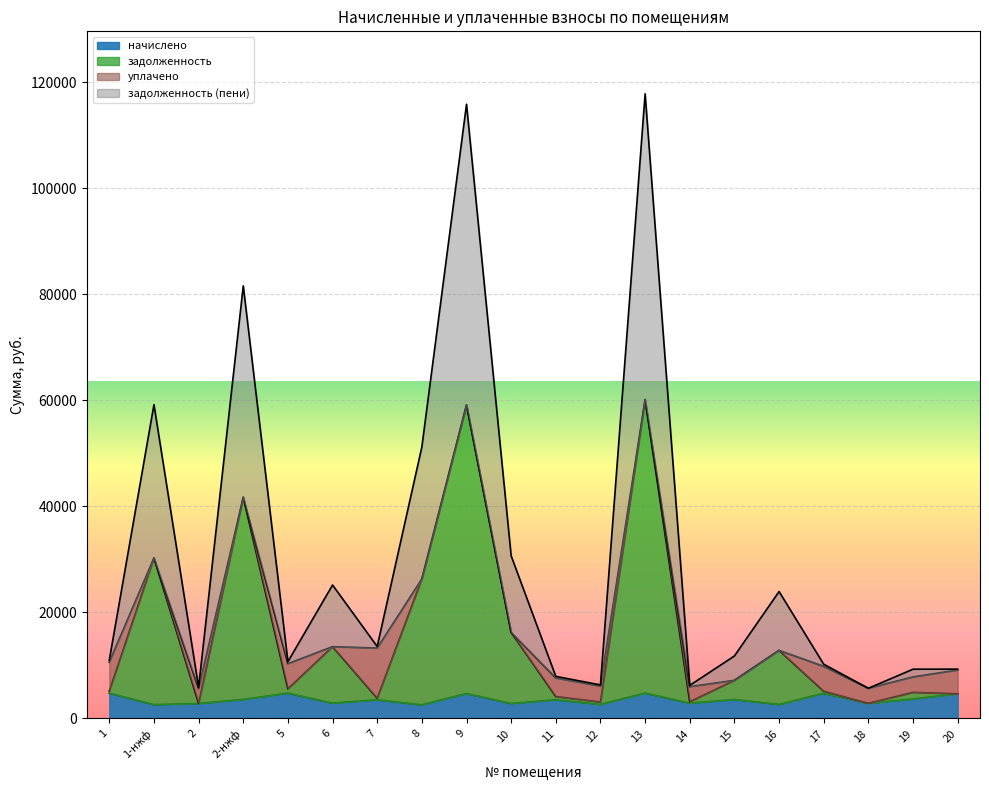

Read the задолженность (пени) value at 20.

9301.0